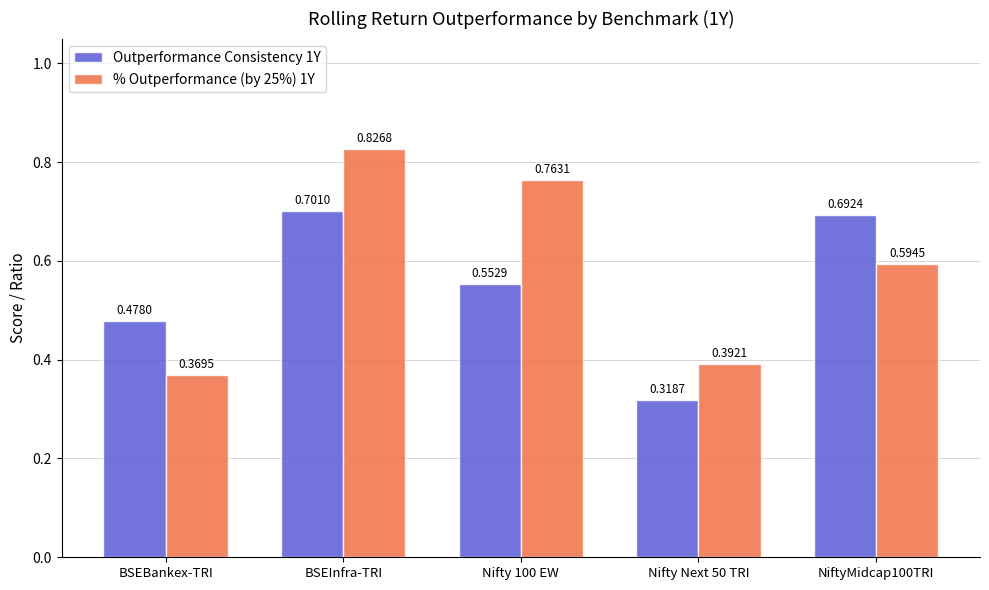

What is the sum of all % Outperformance (by 25%) 1Y values?

2.9